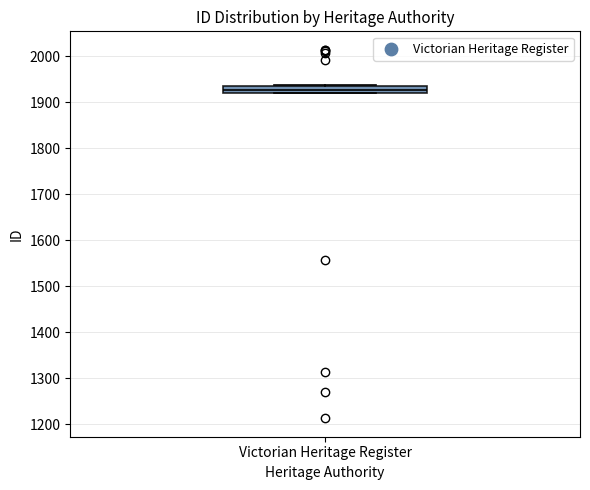

Where is the upper edge of the box for Victorian Heritage Register on the y-axis? The values are not printed on the chart, so give them approximately, as read against the axis.

1940